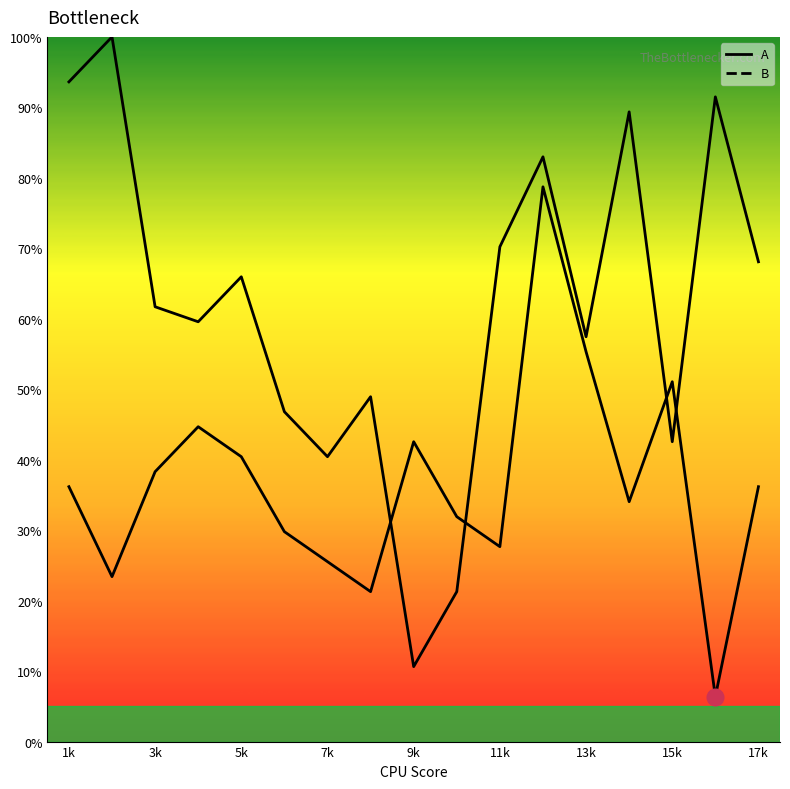

In B, how many points are lower than both neighbors (excluding endpoints)?

5